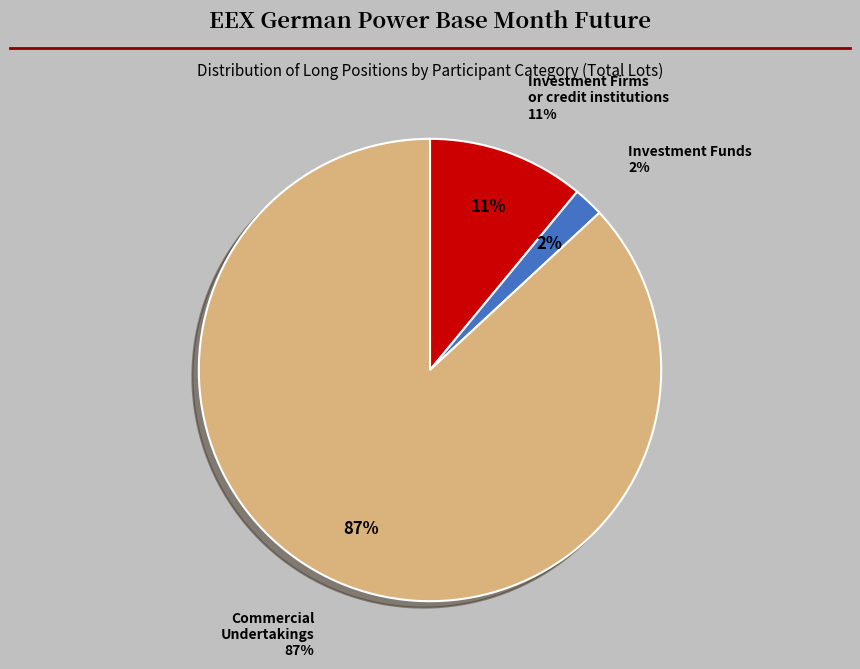

True or false: Commercial Undertakings accounts for 87% of the total.

True